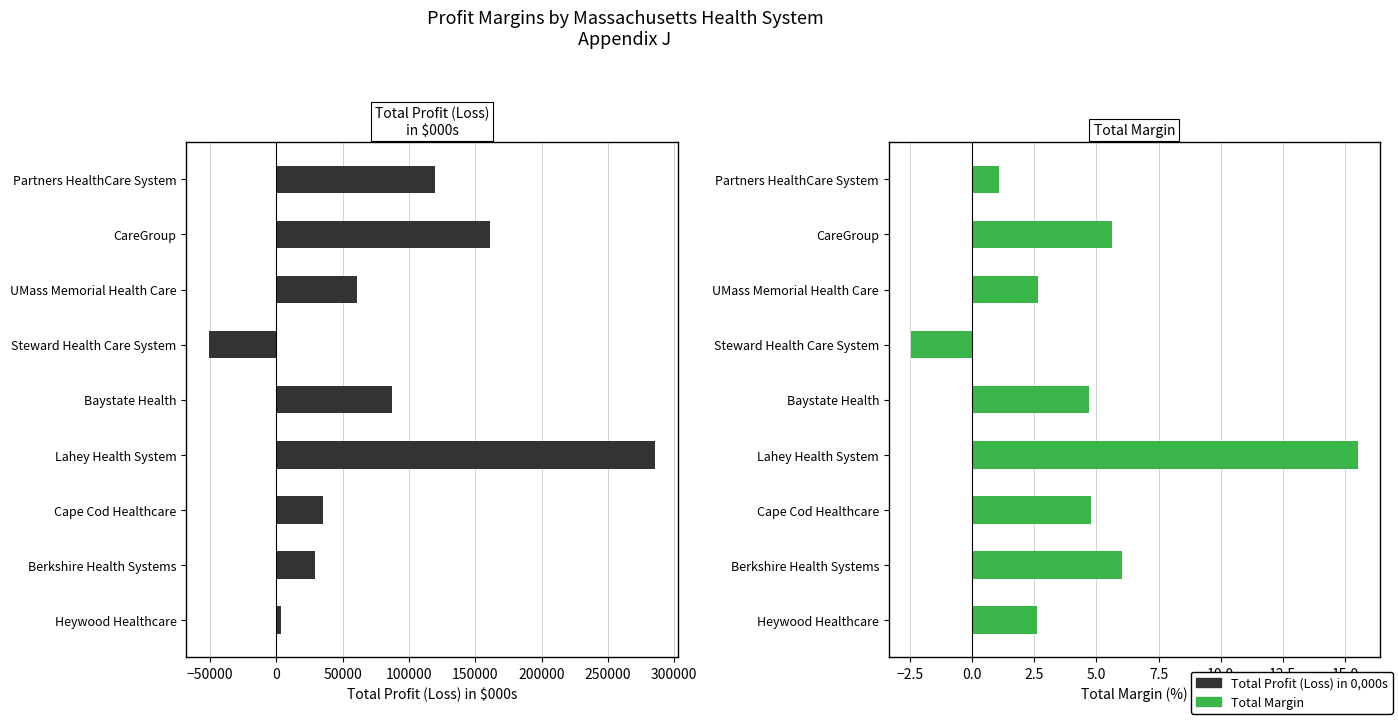

What is the greatest value displayed?

285722.0